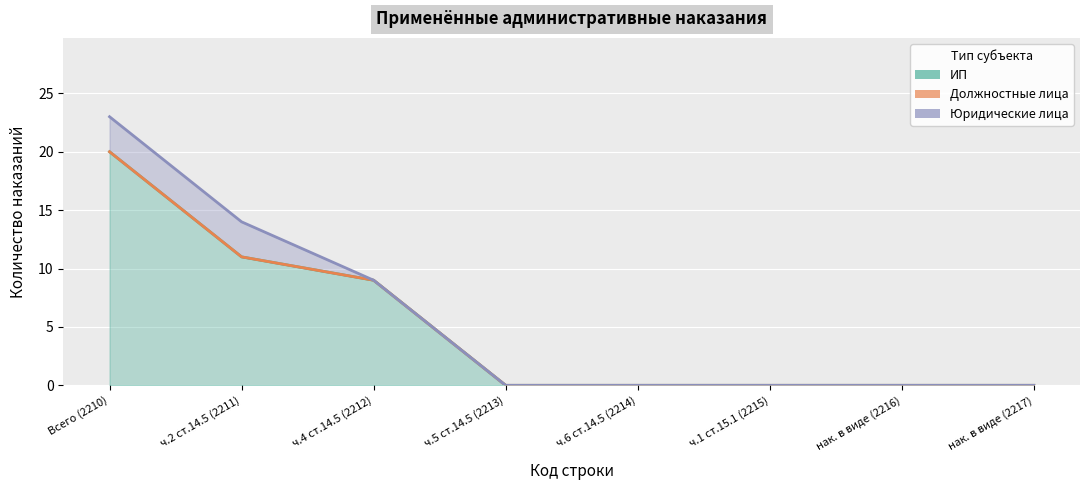

What is the greatest value displayed?

20